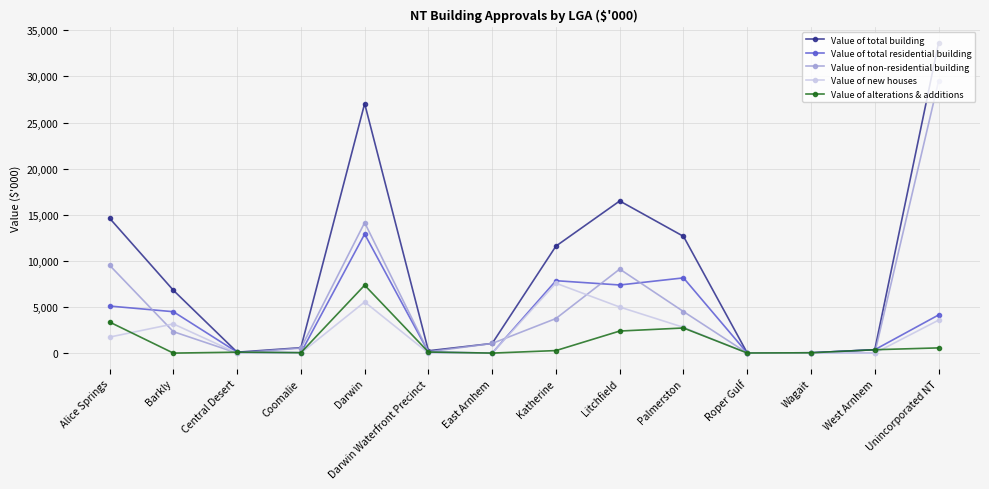

Does the chart have visible grid lines?

Yes